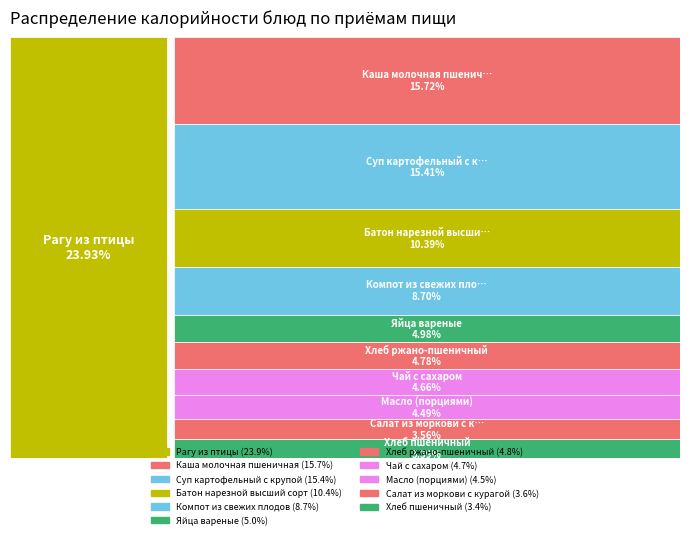

How many segments does this pie chart have?

11